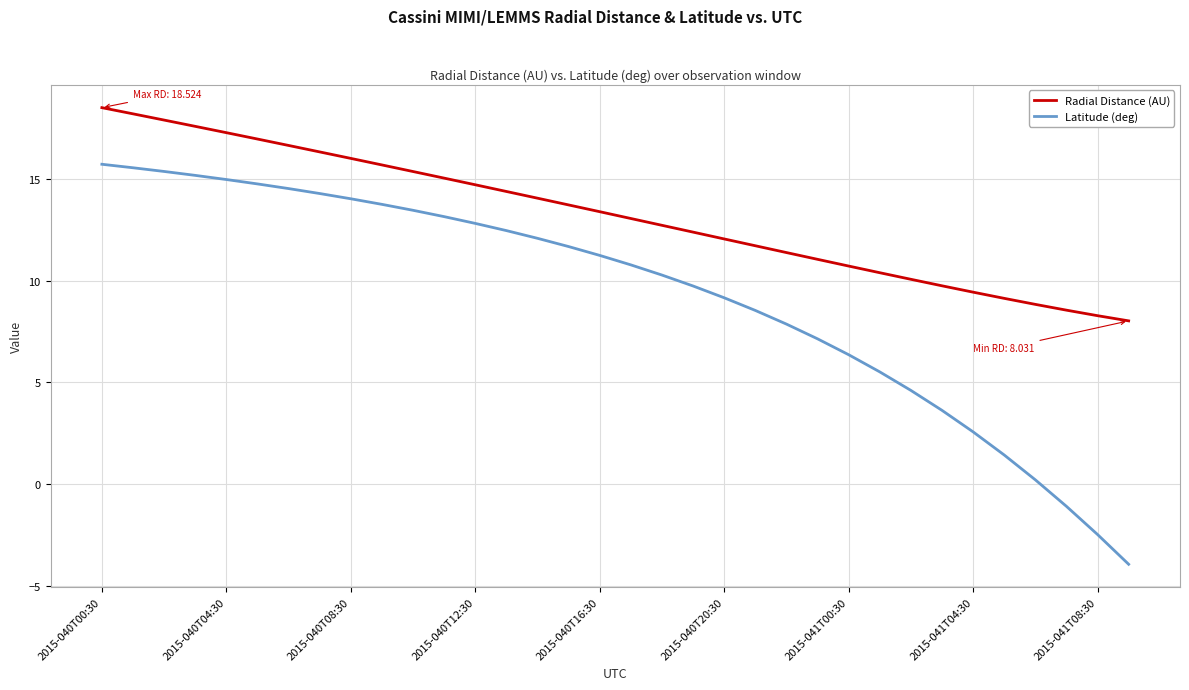

Is this an area chart (filled region under the line)?

No